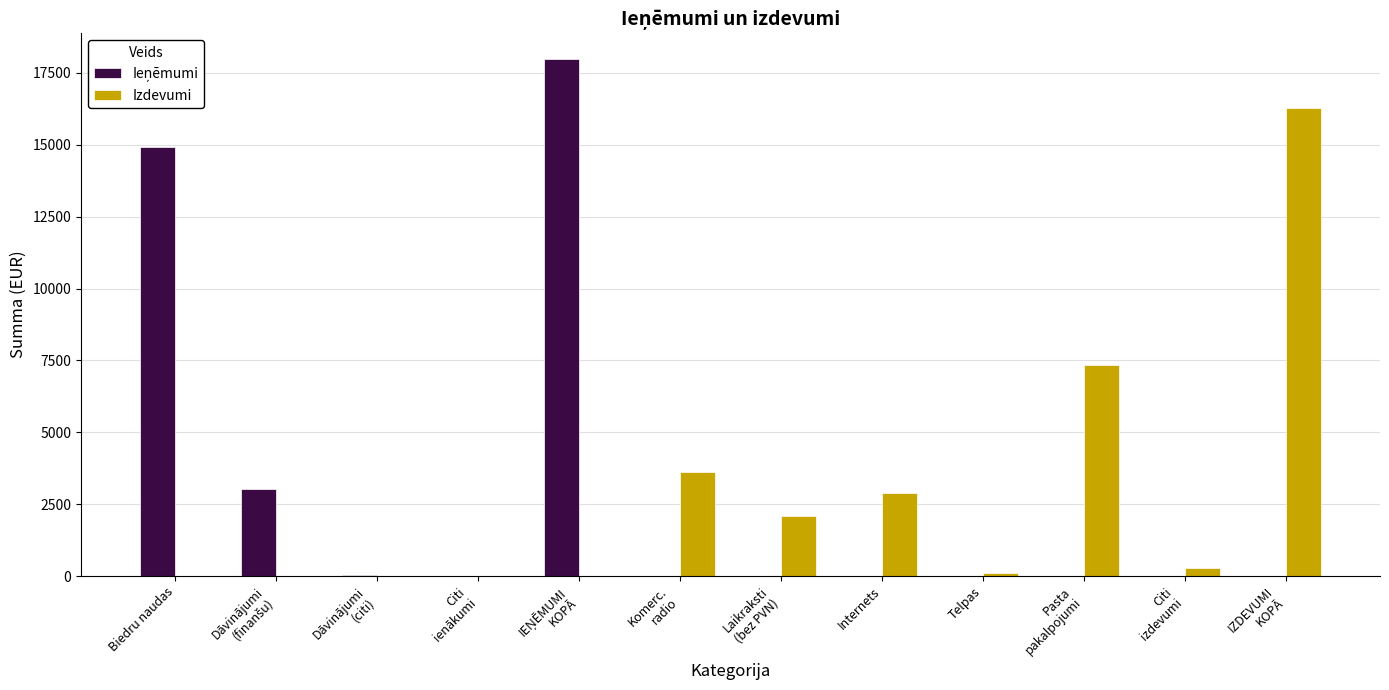

What is the sum of all Izdevumi values?

32581.7